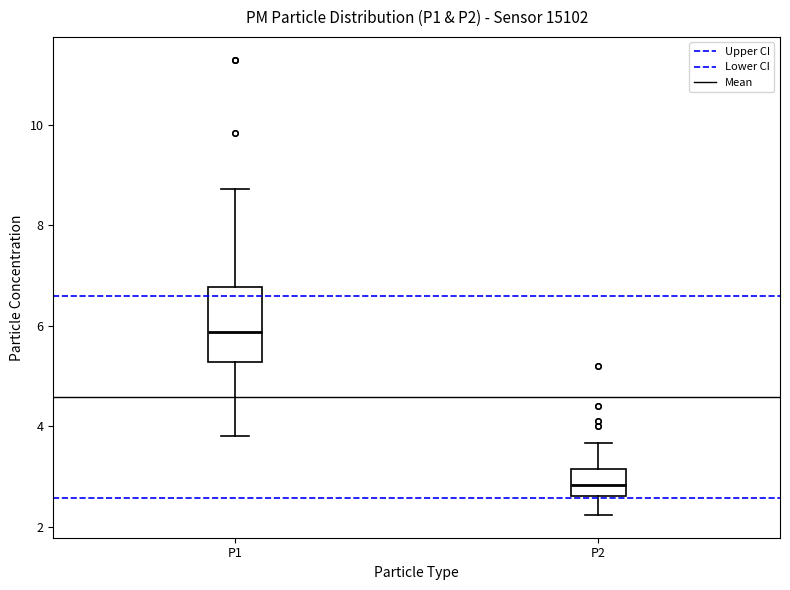

Which box is the tallest, from its lower edge to its upper edge?

P1